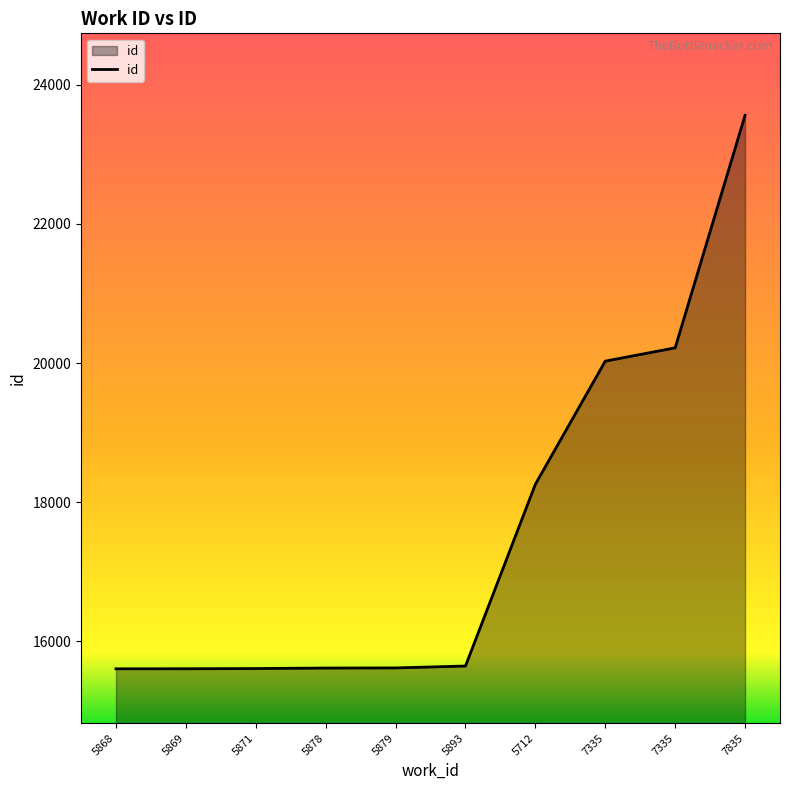

Does the chart display data point markers on the line(s)?

No